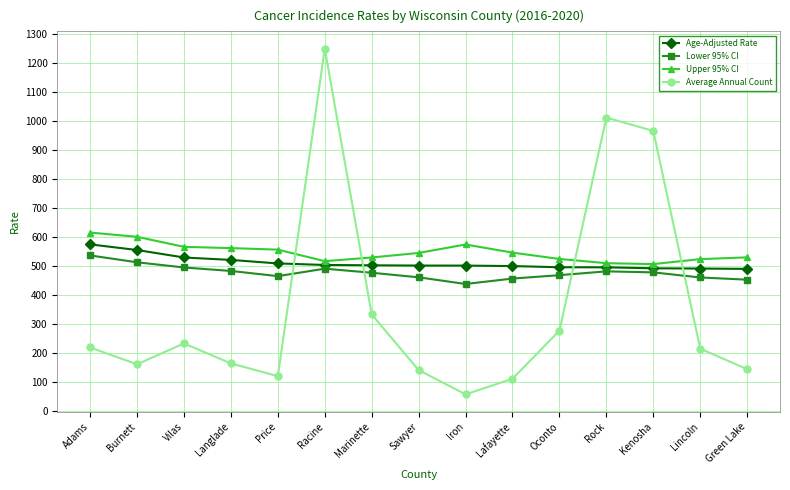

Where do Average Annual Count and Upper 95% CI first cross each other?

Price and Racine